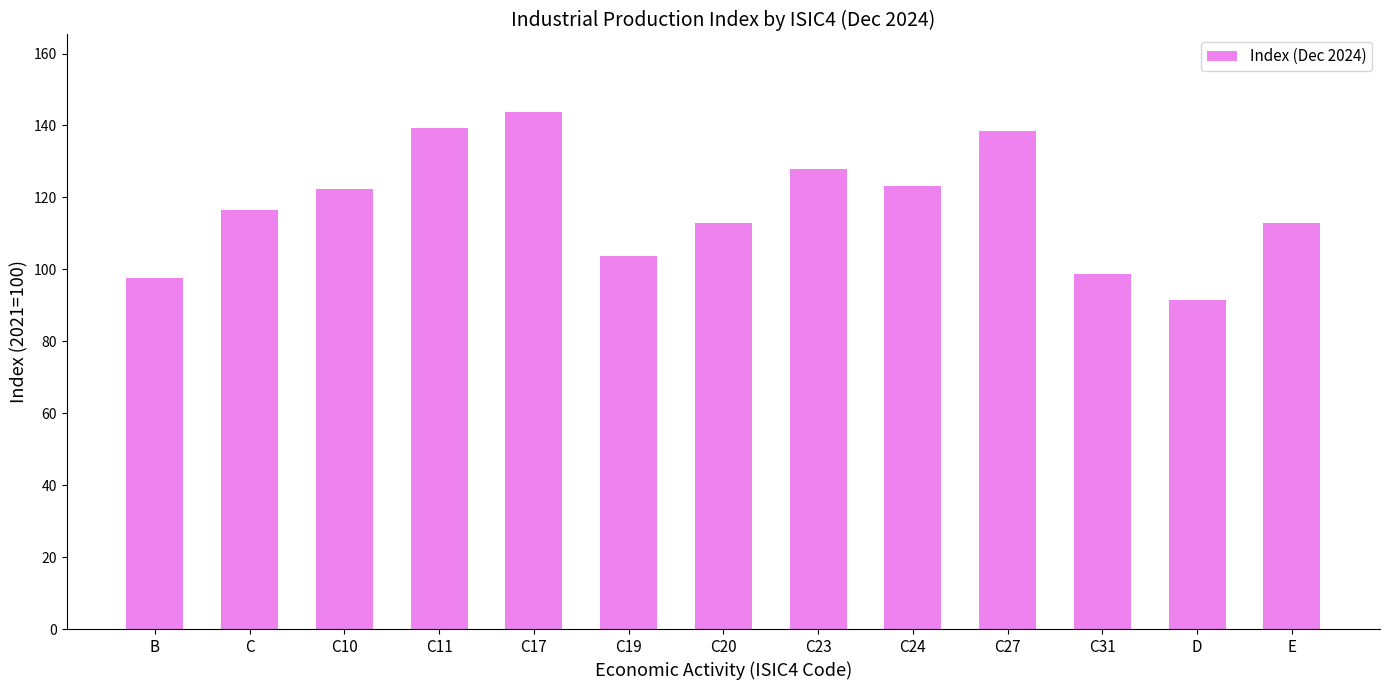

What is the average value?

117.6